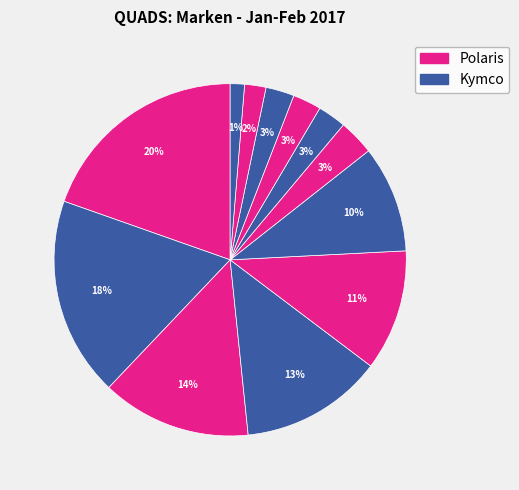

How many slices are in this pie chart?

12